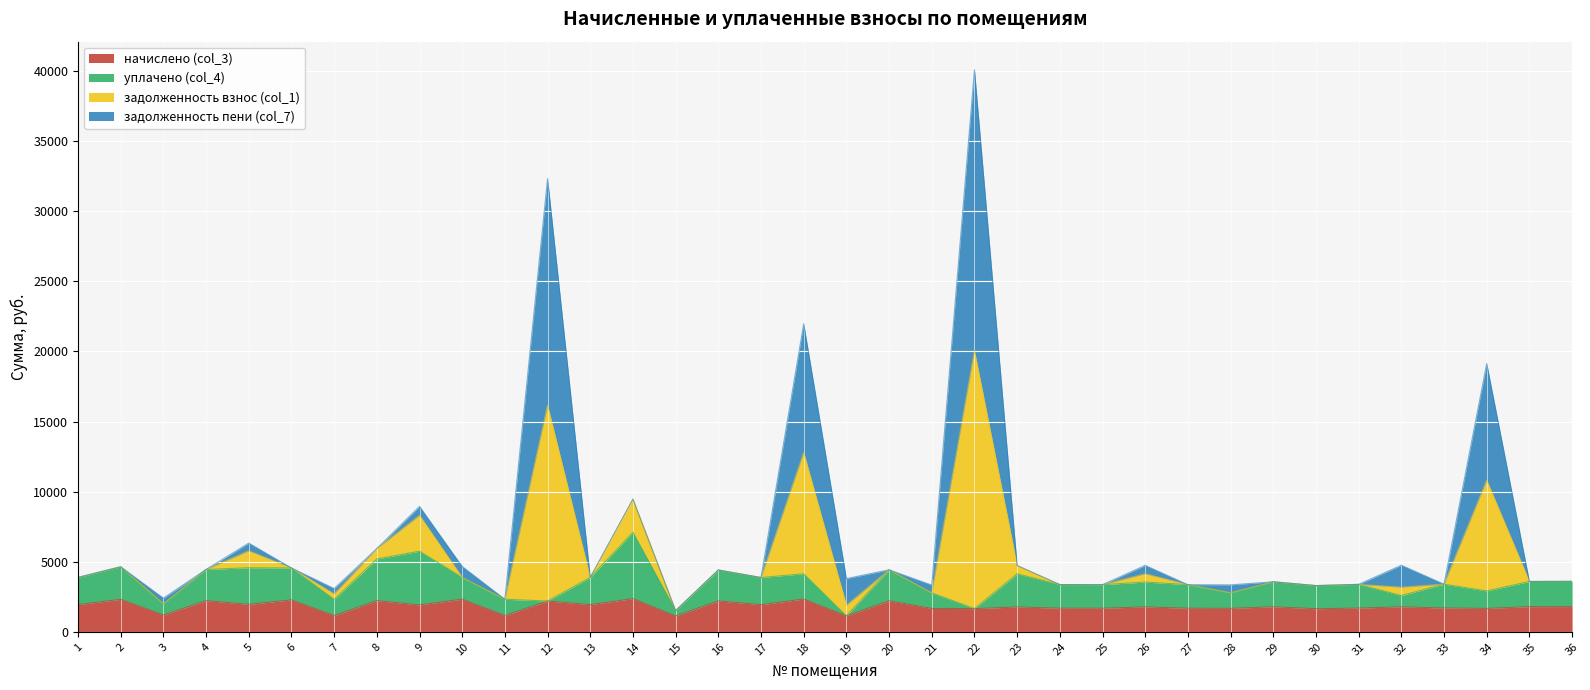

At which category does the chart reach its peak across all series?

22